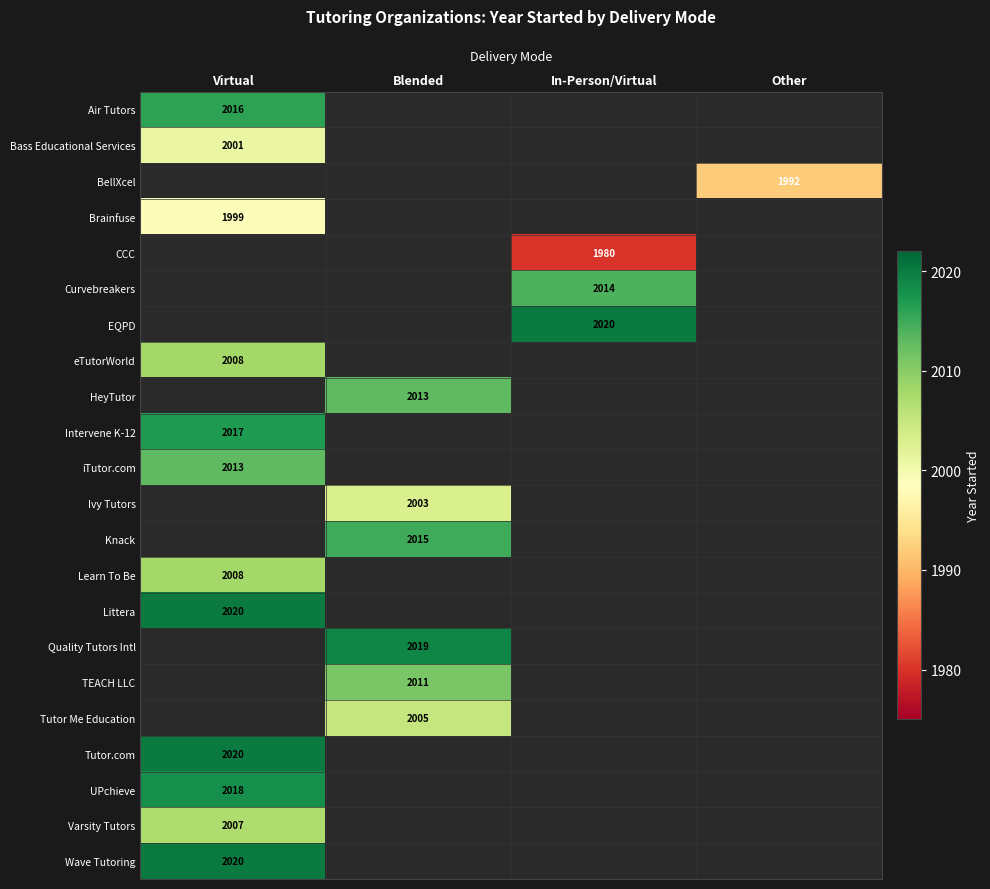

The Littera series shows 638 at Virtual. True or false?

False